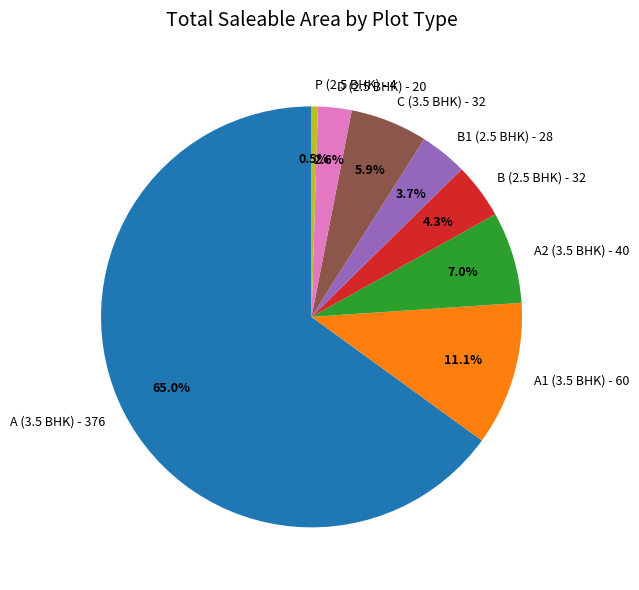

The A (3.5 BHK) - 376 slice represents 70% of the pie. True or false?

False